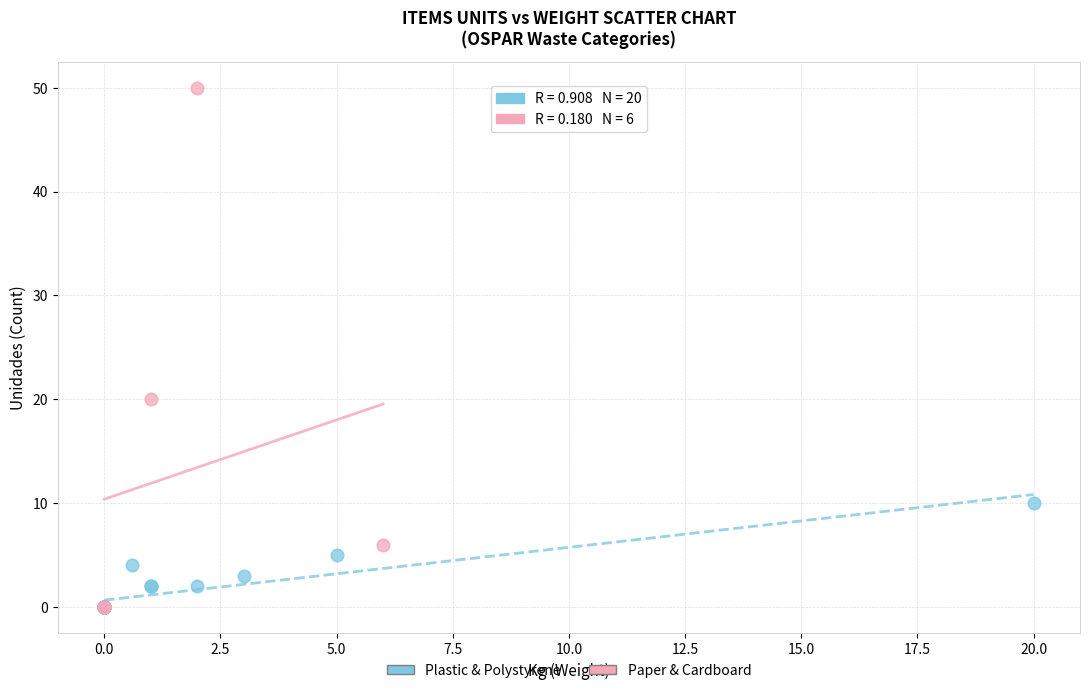

Which series has the widest spread of Y values?

Paper & Cardboard